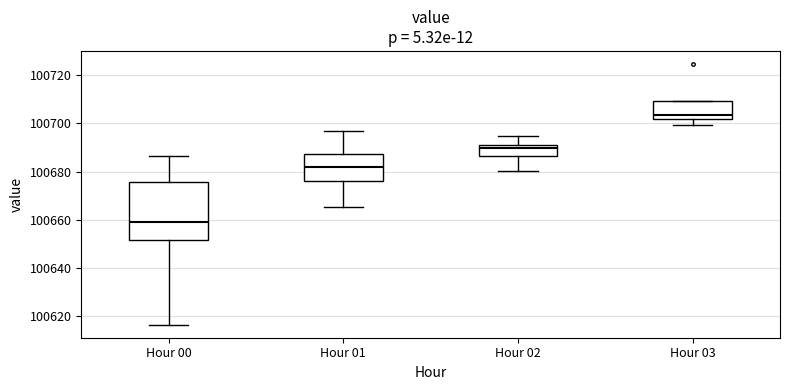

Where is the upper edge of the box for Hour 01 on the y-axis? The values are not printed on the chart, so give them approximately, as read against the axis.

100688